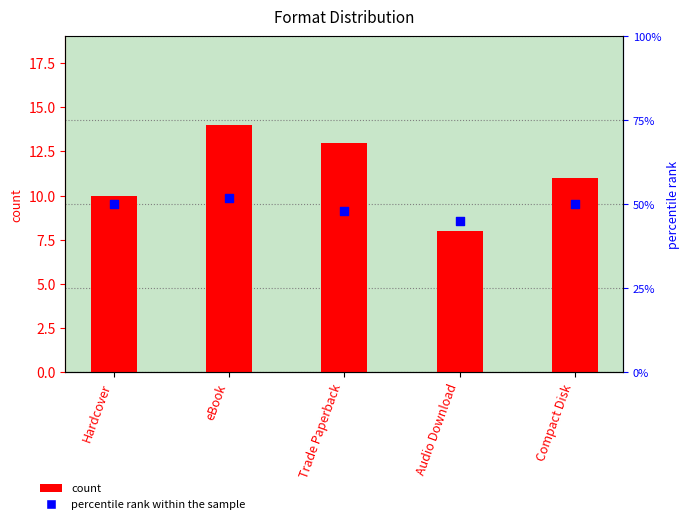

Which series reaches the maximum Y coordinate?

percentile rank within the sample